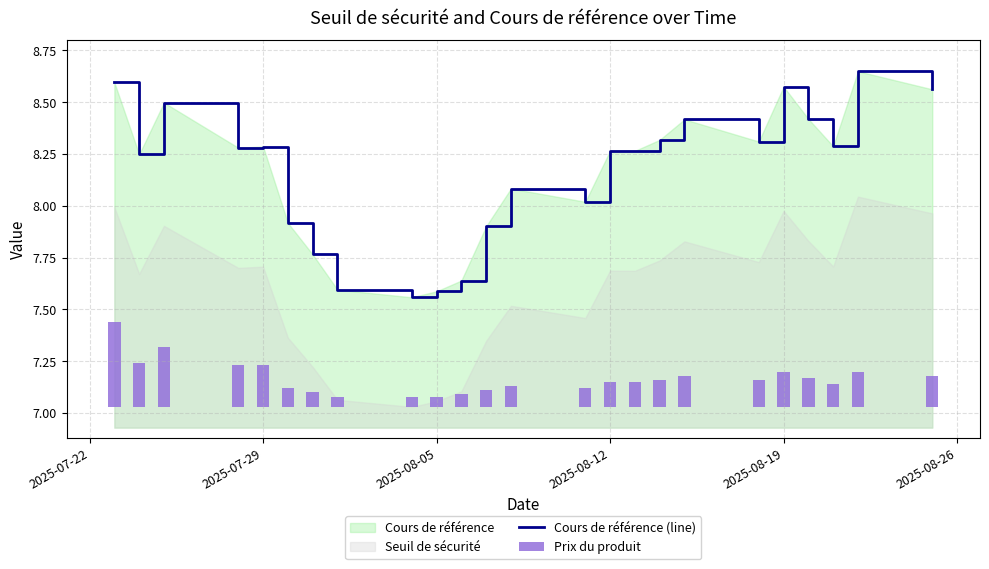

The chart shows a value of 5.0 at 16. True or false?

False